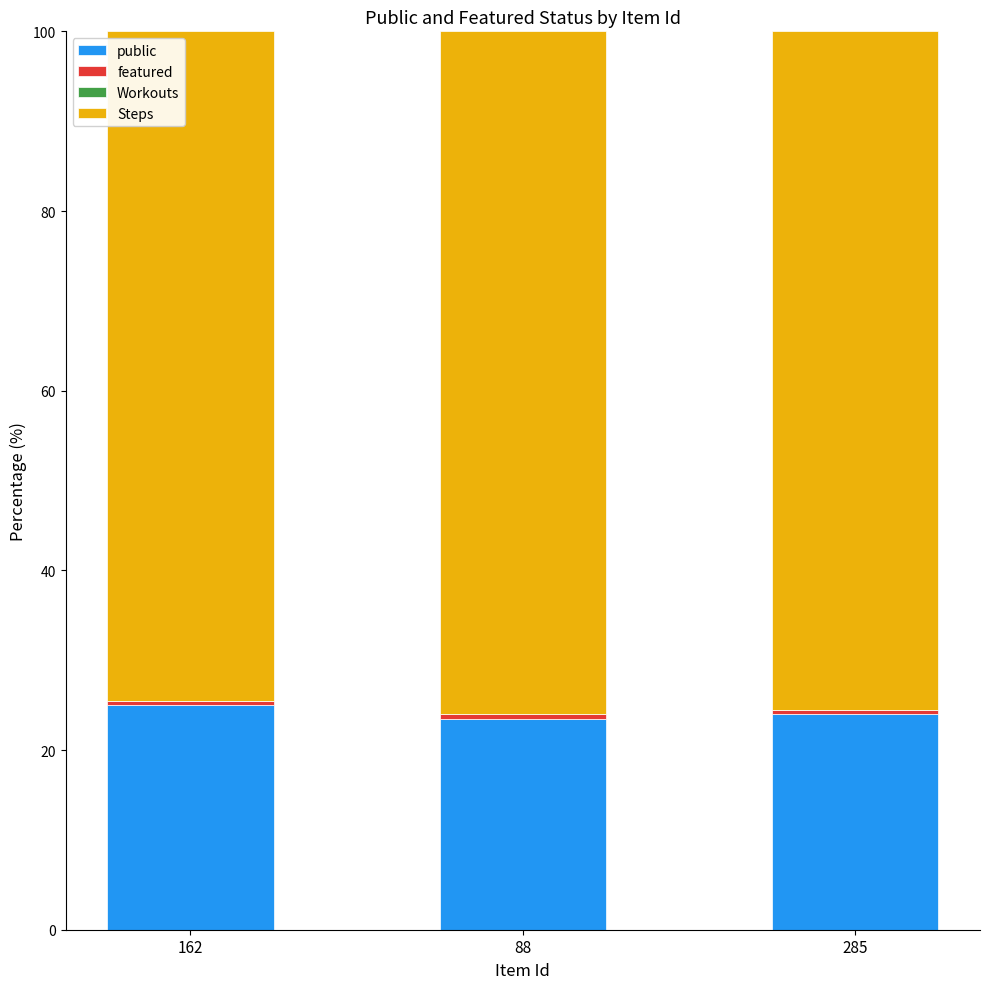

What is the highest value of the public series?

25.0